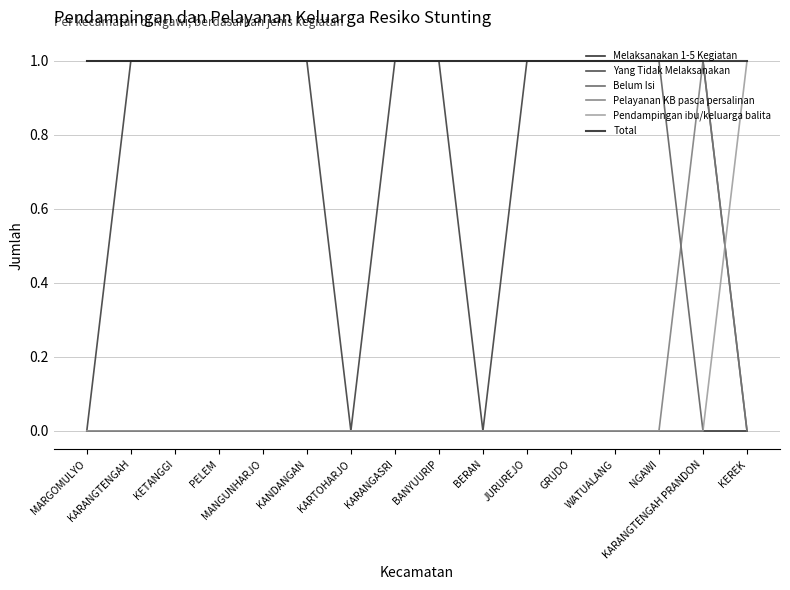

True or false: Pendampingan ibu/keluarga balita has more than 1 interior local peaks.

False